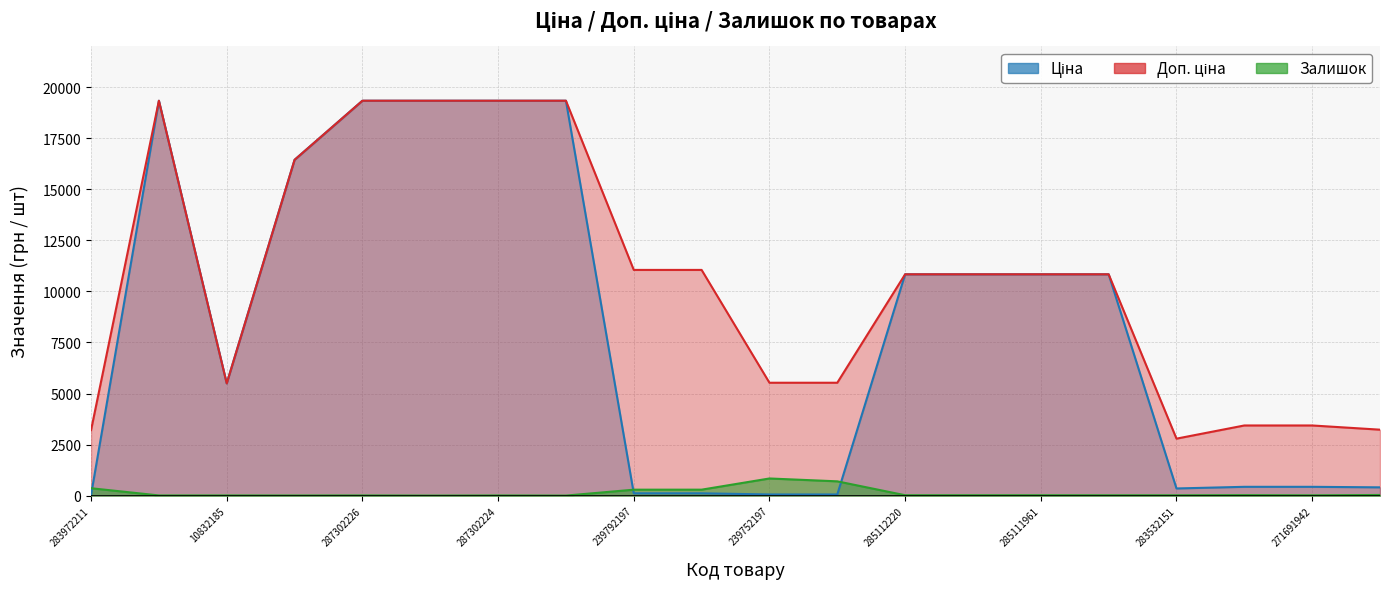

Reading left to right, extract all data points from this chart.

Ціна: 283972211=32.0	287302223=19343.1	10832185=5497.3	287292222=16448.2	287302226=19343.1	287302225=19343.1	287302224=19343.1	287301833=19343.1	239792197=110.5	239792196=110.5	239752197=55.3	239752196=55.3	285112220=10840.1	285112217=10840.1	285111961=10840.1	285111912=10840.1	283532151=348.6	271691948=429.3	271691942=429.3	271681948=403.6
Доп. ціна: 283972211=3205.0	287302223=19343.1	10832185=5497.3	287292222=16448.2	287302226=19343.1	287302225=19343.1	287302224=19343.1	287301833=19343.1	239792197=11055.0	239792196=11055.0	239752197=5528.0	239752196=5528.0	285112220=10840.1	285112217=10840.1	285111961=10840.1	285111912=10840.1	283532151=2789.2	271691948=3434.6	271691942=3434.6	271681948=3228.8
Залишок: 283972211=360.0	287302223=7.0	10832185=7.0	287292222=4.0	287302226=7.0	287302225=0.0	287302224=6.0	287301833=0.0	239792197=289.0	239792196=290.0	239752197=838.0	239752196=698.0	285112220=17.0	285112217=17.0	285111961=17.0	285111912=15.0	283532151=15.0	271691948=22.0	271691942=13.0	271681948=30.0